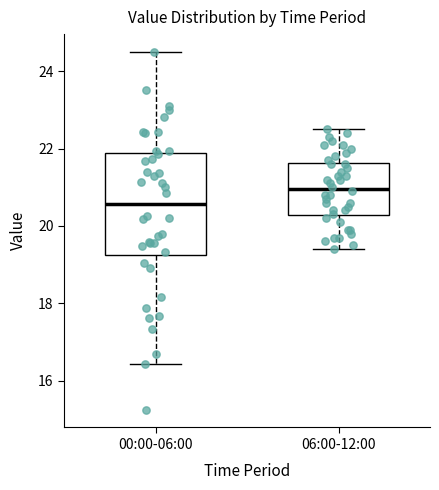

Comparing the boxes themselves (not the whiskers), which one is the tallest?

00:00-06:00